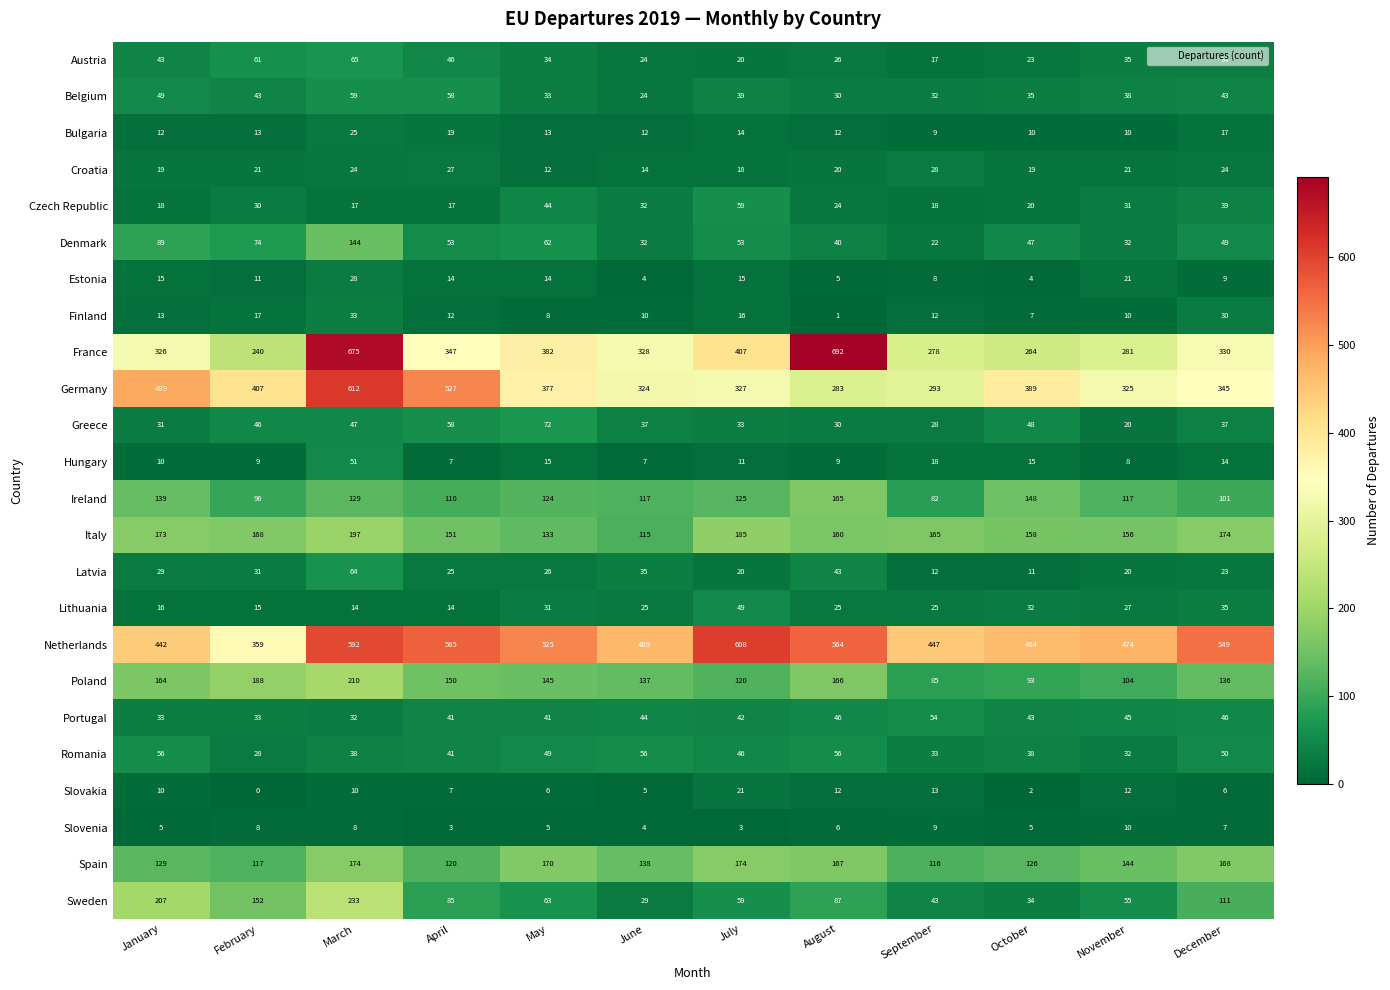

The Hungary series shows 22 at May. True or false?

False